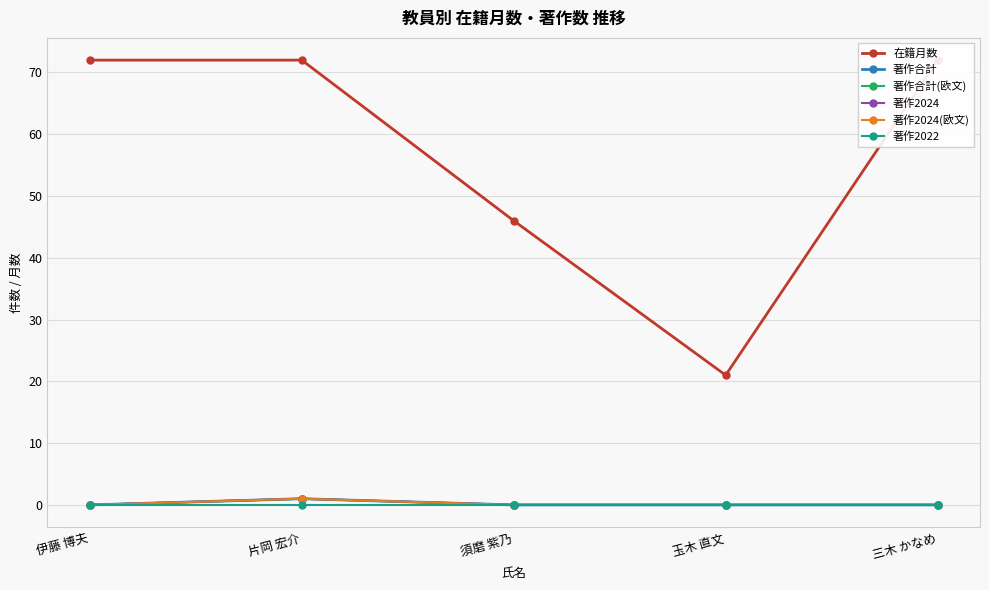

True or false: 著作2024(欧文) and 著作合計 cross at least once.

False